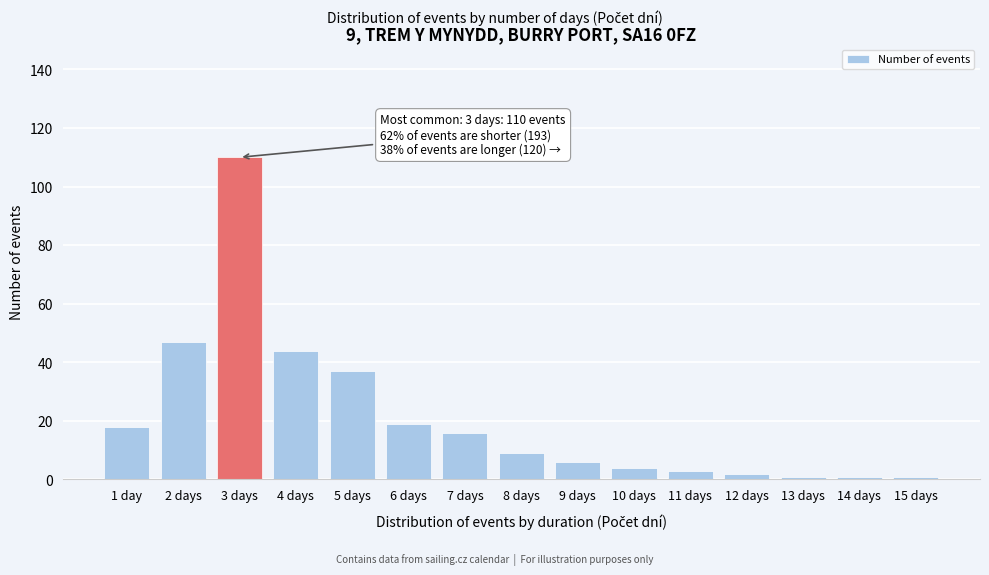

Reading left to right, transcribe all the data shown in this chart.

1 day=18	2 days=47	3 days=110	4 days=44	5 days=37	6 days=19	7 days=16	8 days=9	9 days=6	10 days=4	11 days=3	12 days=2	13 days=1	14 days=1	15 days=1